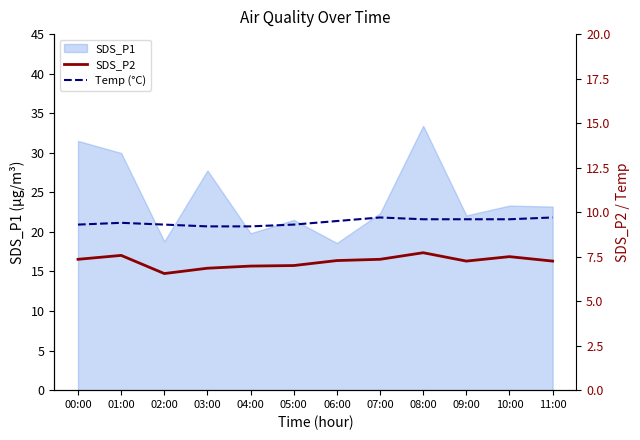

Where is SDS_P2 nearest to the value 7?

05:00